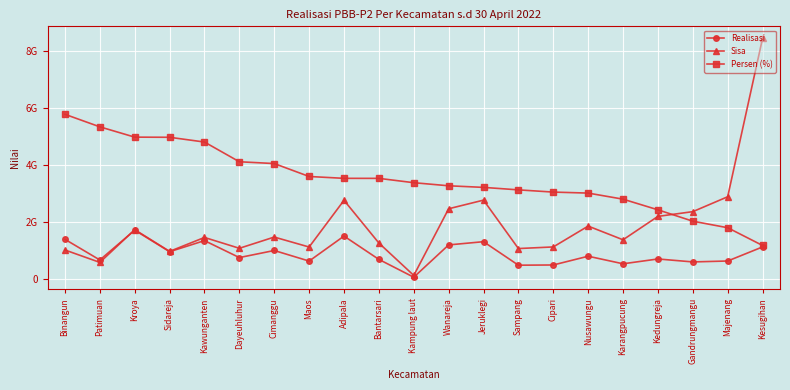

What is the difference between the maximum and minimum values in the Persen (%) series?

4597000000.0